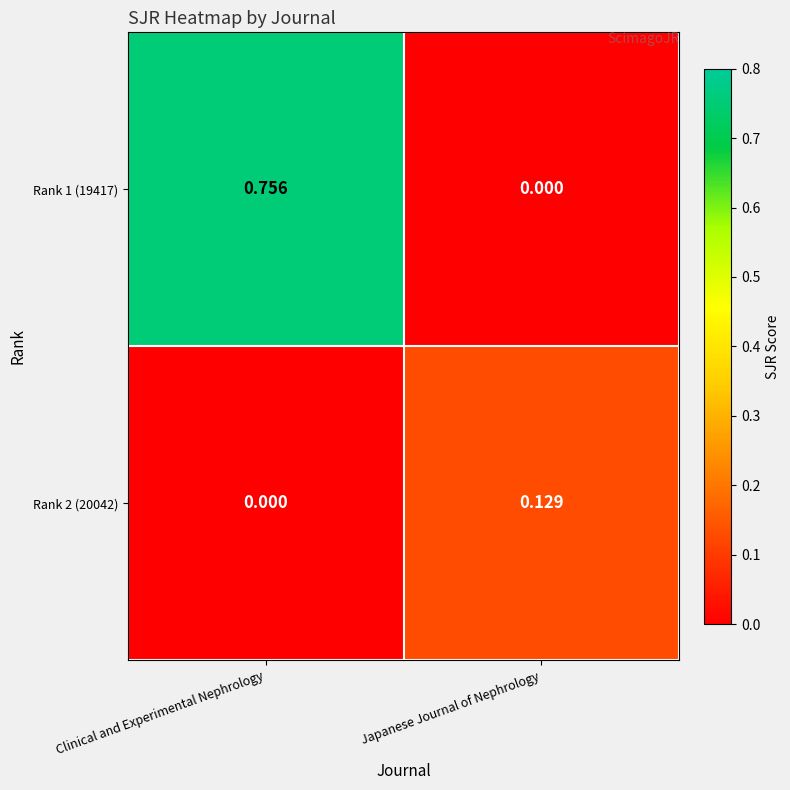

At which category is the sum across all series the highest?

Clinical and Experimental Nephrology